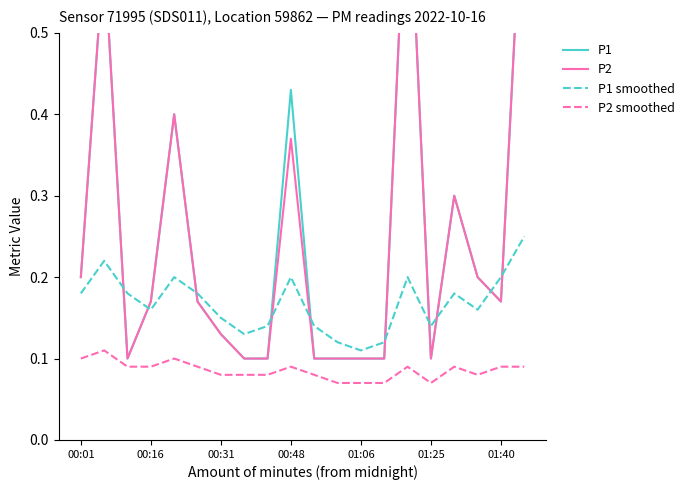

How many P1 values are between 0 and 1?

20